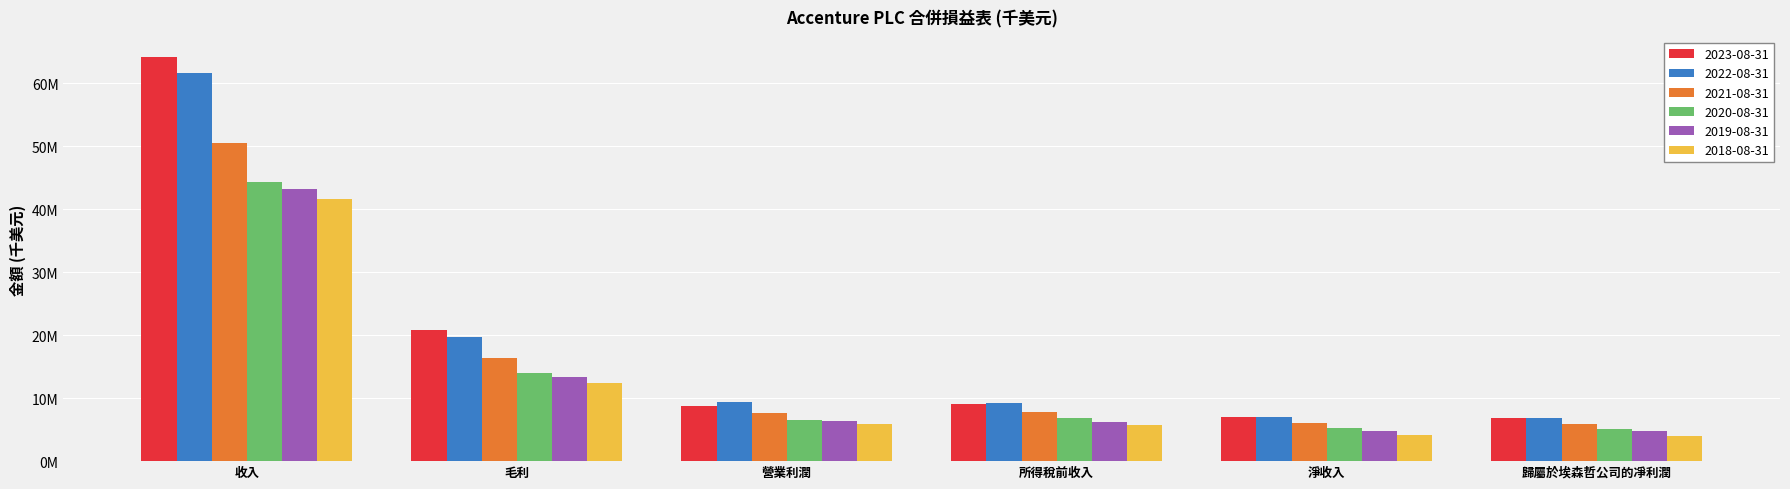

The value of 2021-08-31 at 歸屬於埃森哲公司的凈利潤 is 5906809. True or false?

True